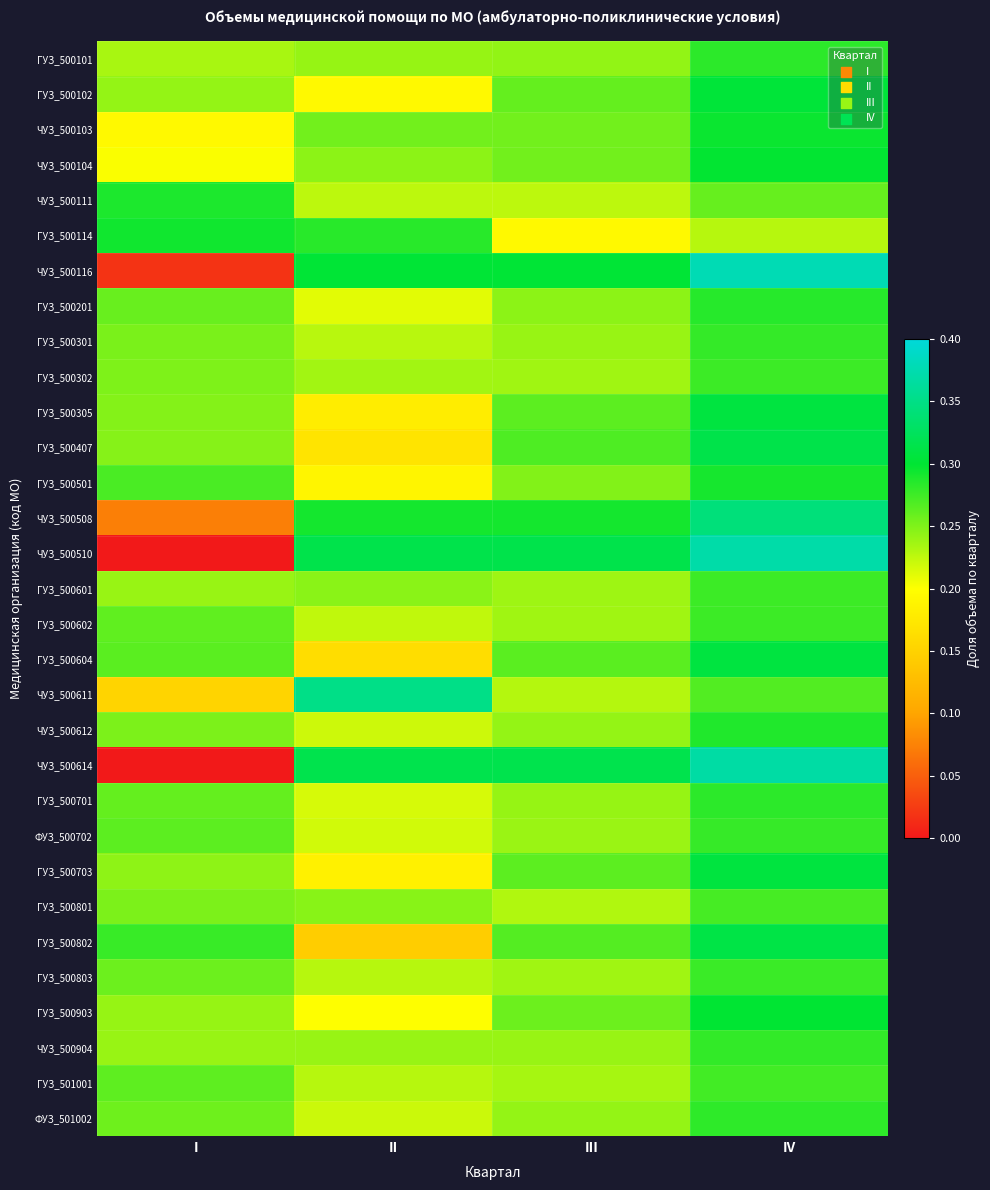

Which series has the largest range (max minus min)?

ЧУЗ_500510